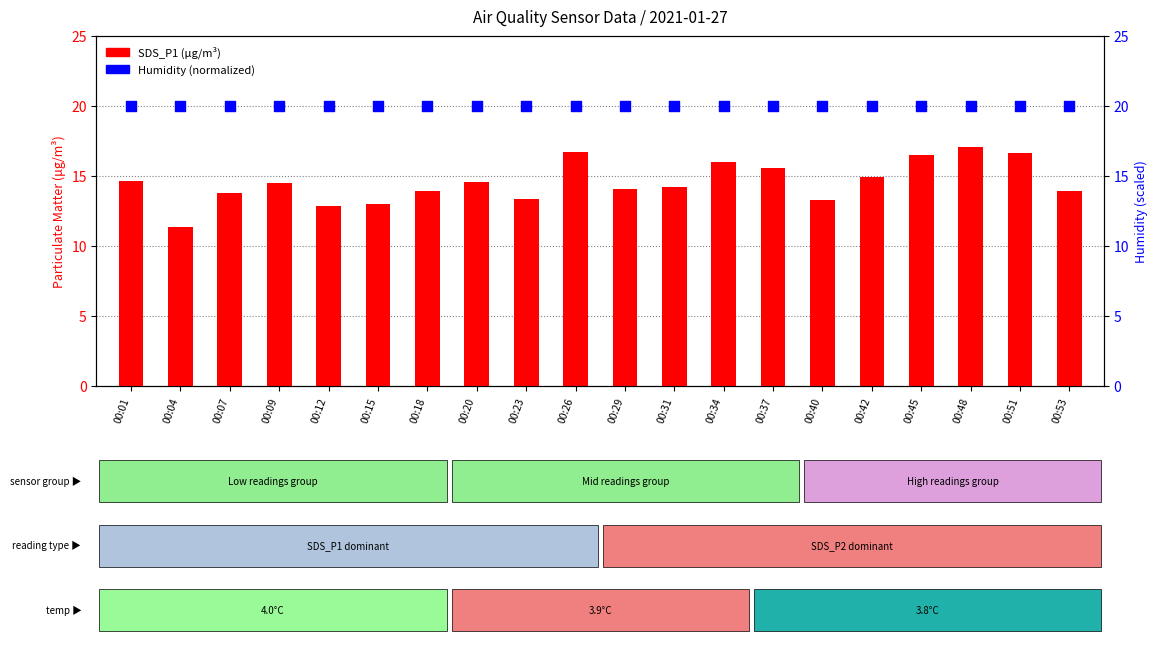

Which series has the widest spread of Y values?

SDS_P1